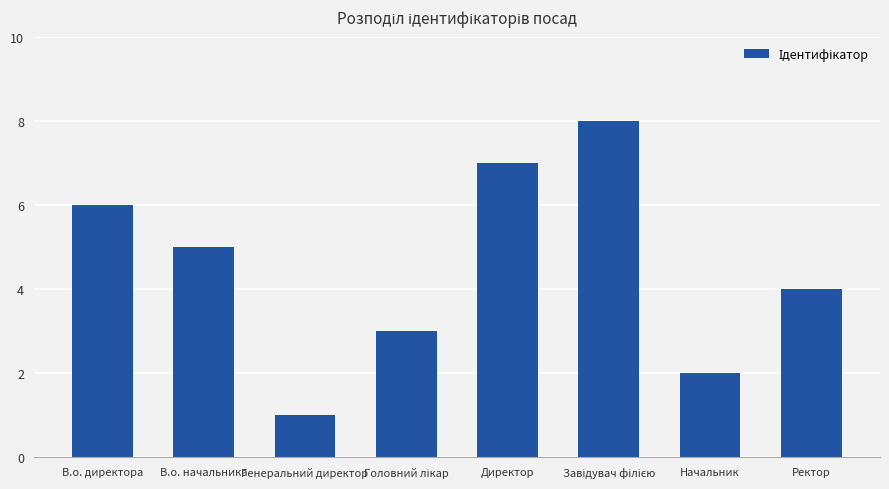

Reading left to right, list all the values displayed in this chart.

6	5	1	3	7	8	2	4